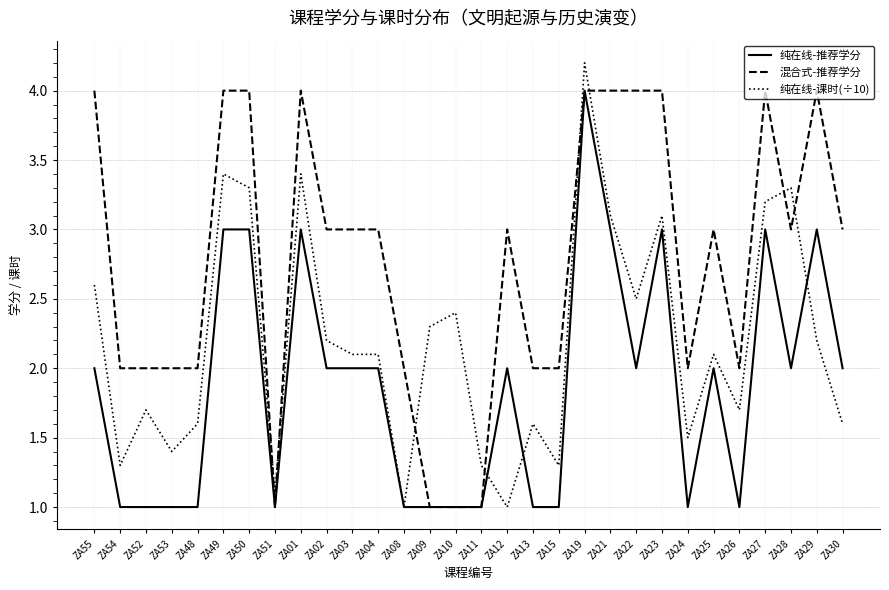

Read the 混合式-推荐学分 value at ZA29.

4.0